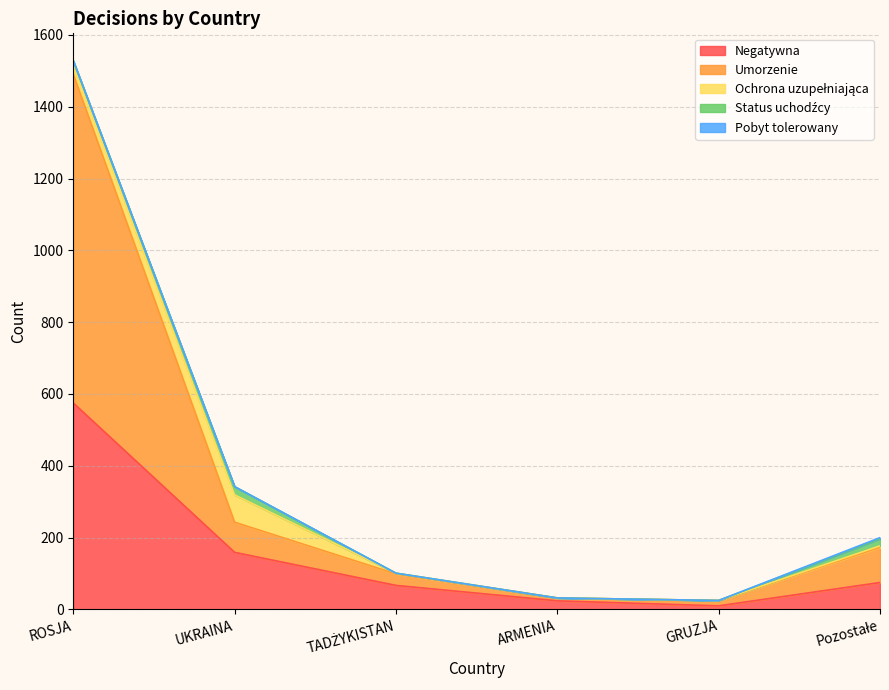

Does the chart display data point markers on the line(s)?

No